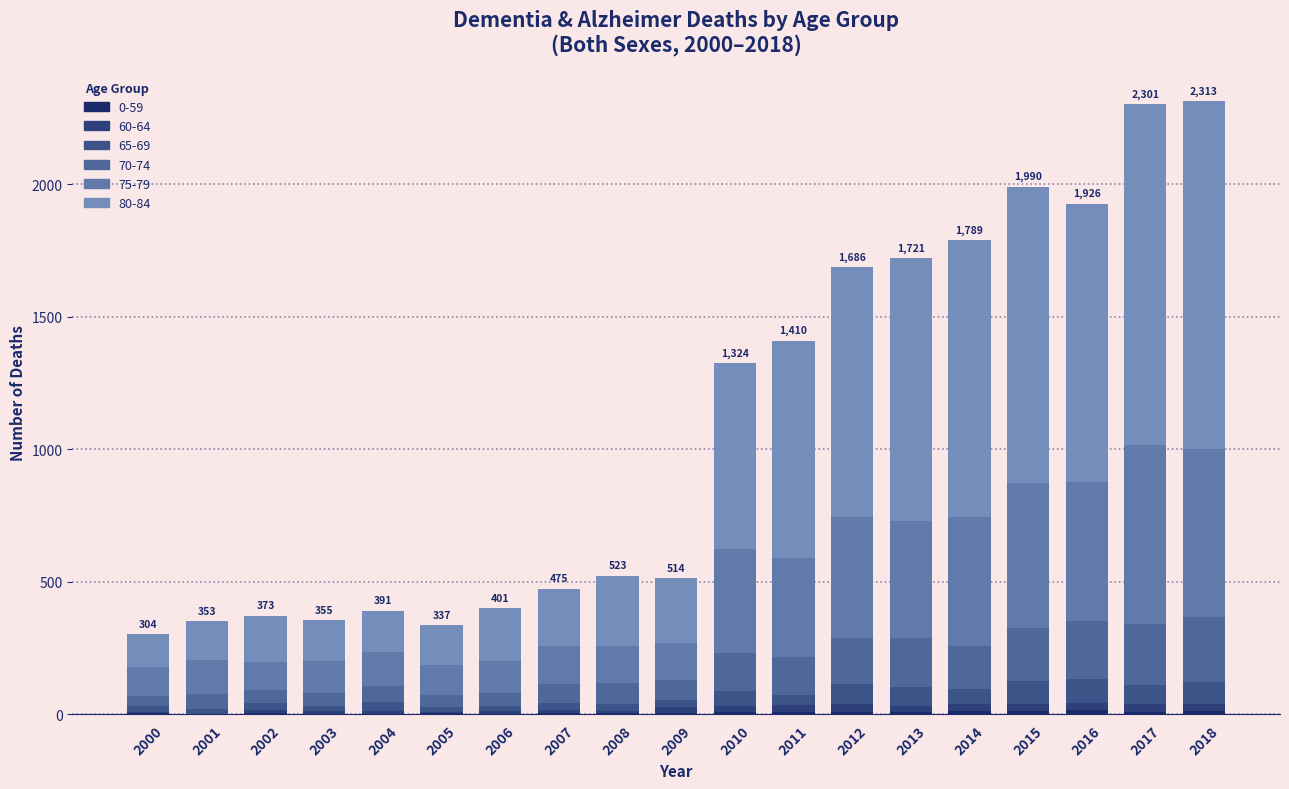

How many data points does each series have?

19